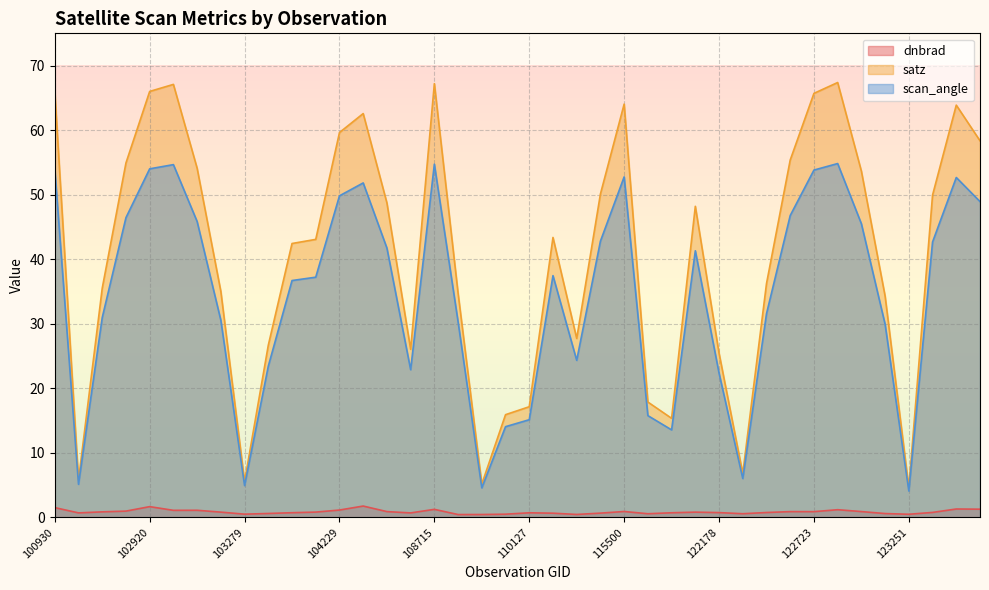

Is it true that satz equals 103.8 at 122884?

False